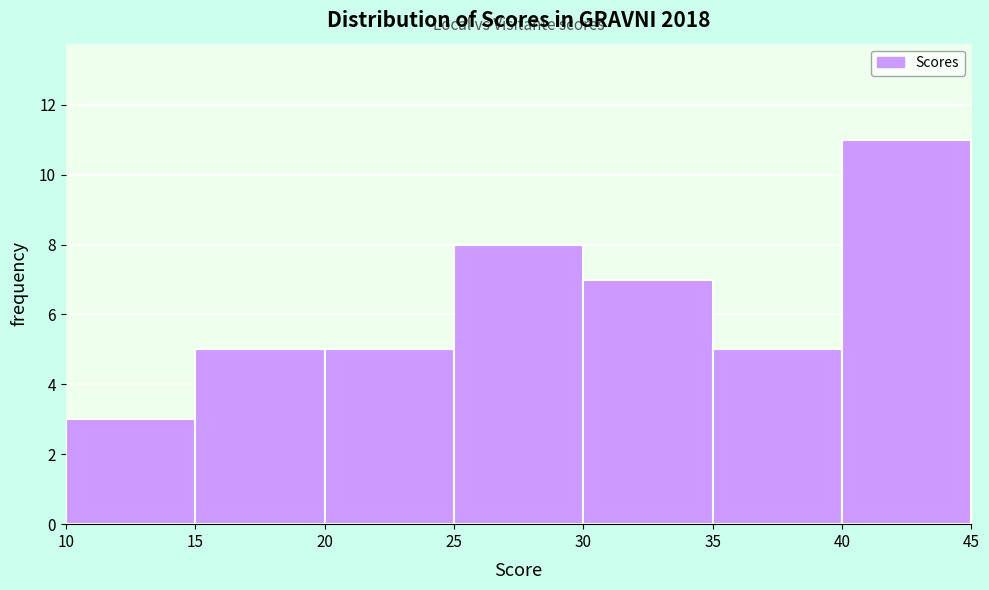

Reading left to right, transcribe this chart: for each bar, give the range it covers on the x-axis and its height. The values are not printed on the chart, so give them approximately, as read against the axis.

10 to 15: 3
15 to 20: 5
20 to 25: 5
25 to 30: 8
30 to 35: 7
35 to 40: 5
40 to 45: 11